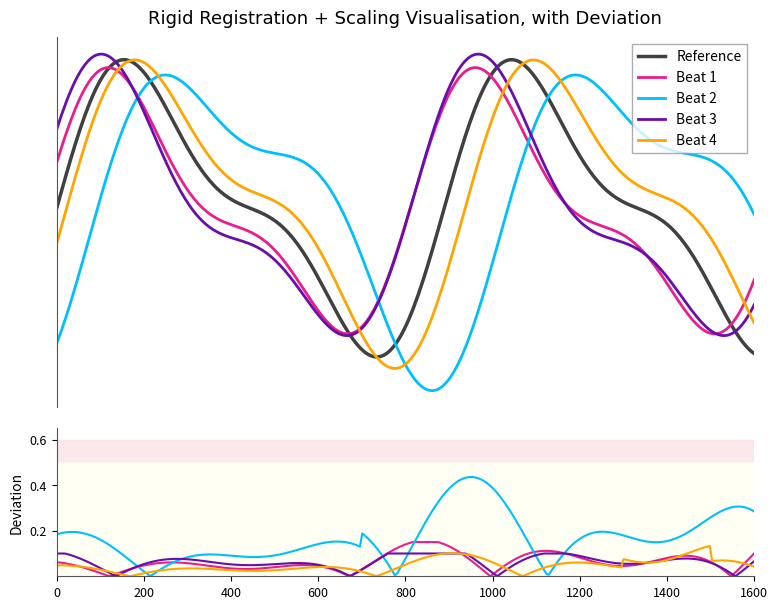

Is this an area chart (filled region under the line)?

No